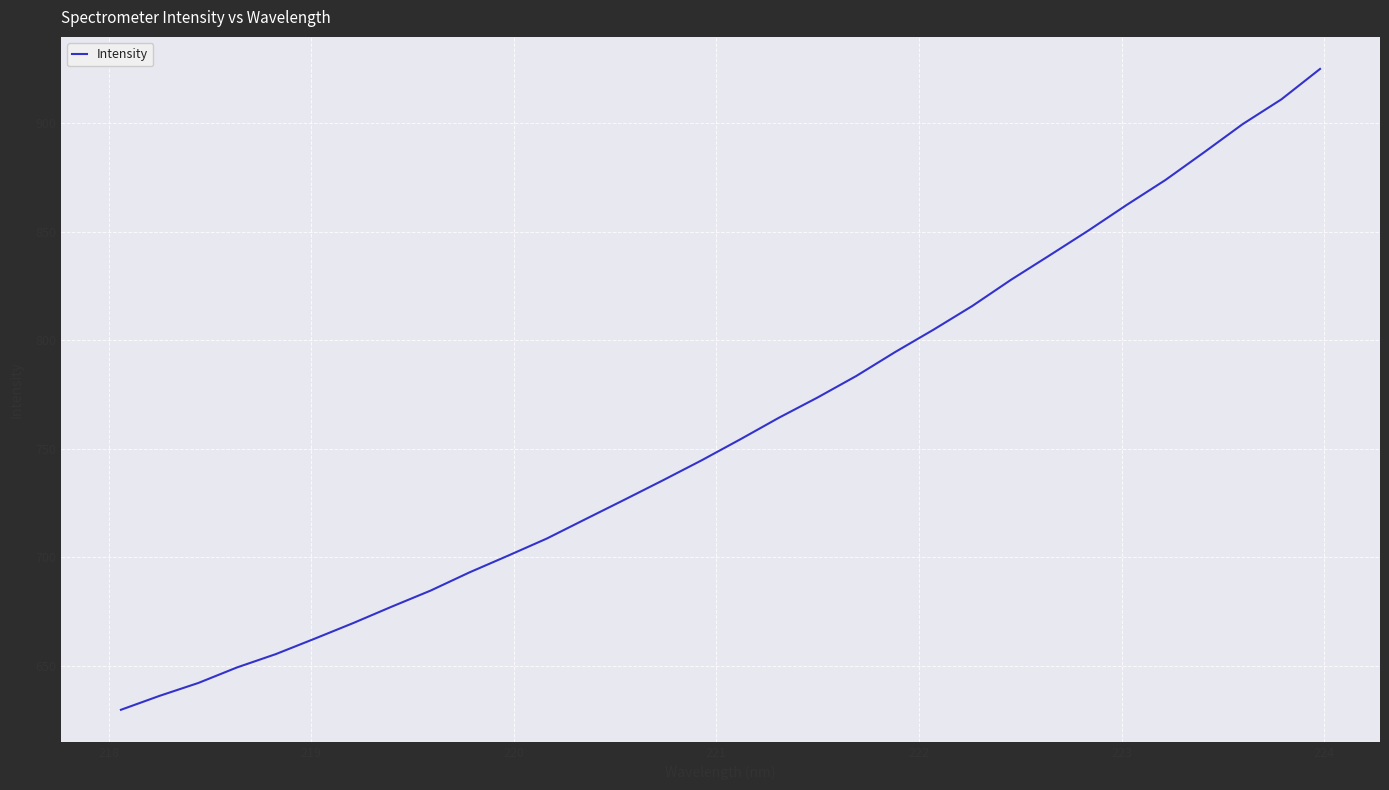

What is the difference between the maximum and minimum values?

295.2